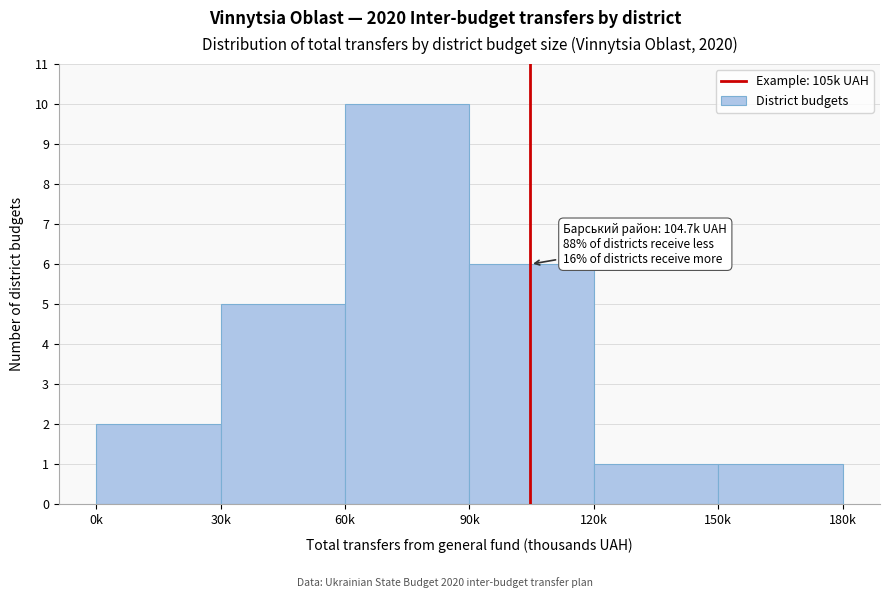

Reading left to right, extract all data points from this chart.

2	5	10	6	1	1